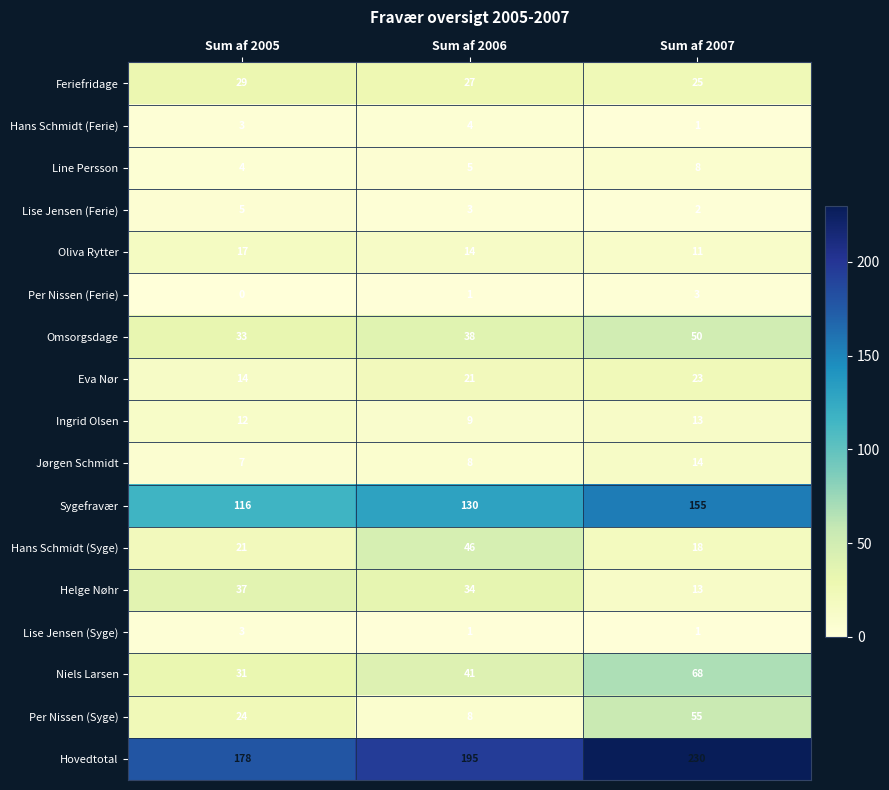

Which series has the widest spread of values?

Hovedtotal